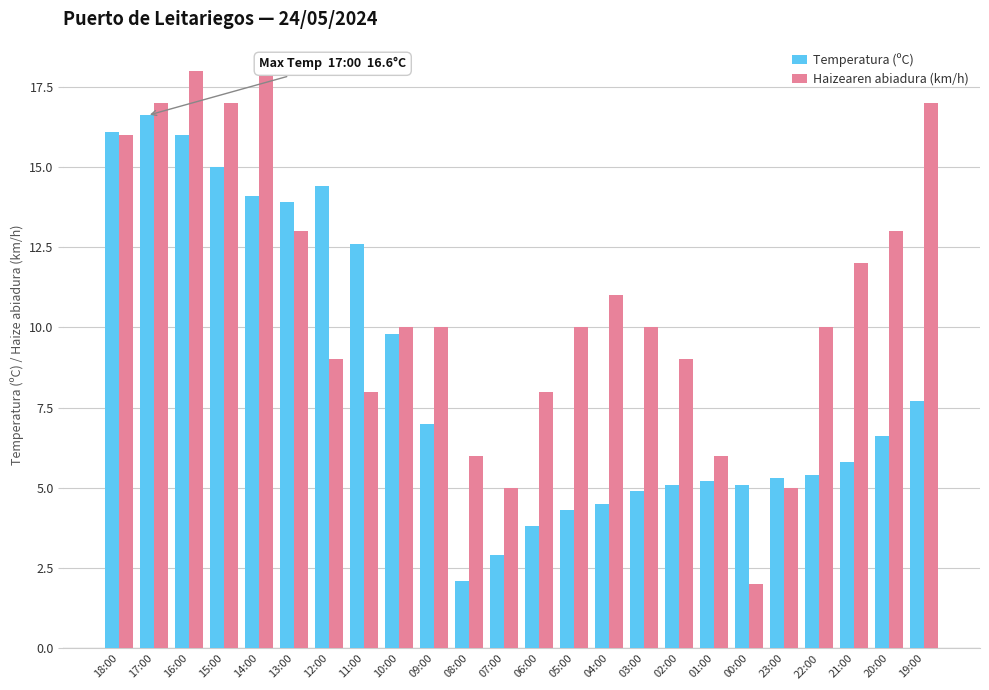

Reading right to left, transcribe all the data shown in this chart.

Temperatura (ºC): 19:00=7.7	20:00=6.6	21:00=5.8	22:00=5.4	23:00=5.3	00:00=5.1	01:00=5.2	02:00=5.1	03:00=4.9	04:00=4.5	05:00=4.3	06:00=3.8	07:00=2.9	08:00=2.1	09:00=7.0	10:00=9.8	11:00=12.6	12:00=14.4	13:00=13.9	14:00=14.1	15:00=15.0	16:00=16.0	17:00=16.6	18:00=16.1
Haizearen abiadura (km/h): 19:00=17.0	20:00=13.0	21:00=12.0	22:00=10.0	23:00=5.0	00:00=2.0	01:00=6.0	02:00=9.0	03:00=10.0	04:00=11.0	05:00=10.0	06:00=8.0	07:00=5.0	08:00=6.0	09:00=10.0	10:00=10.0	11:00=8.0	12:00=9.0	13:00=13.0	14:00=18.0	15:00=17.0	16:00=18.0	17:00=17.0	18:00=16.0